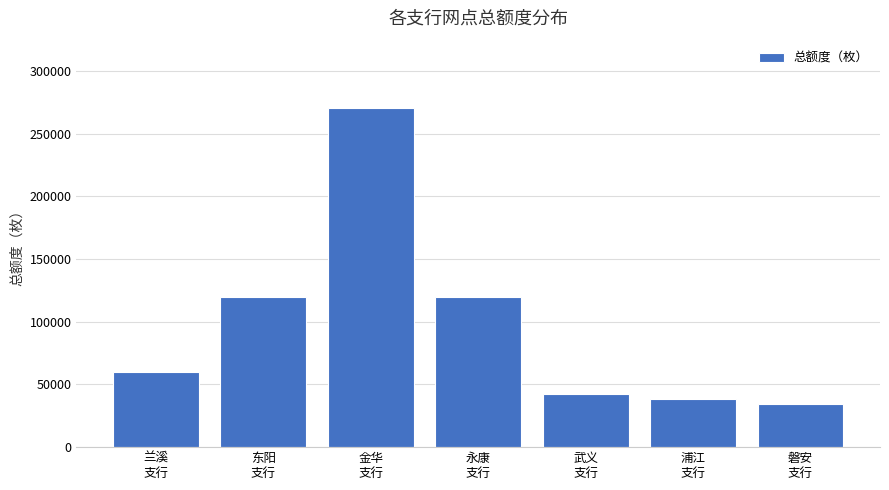

What is the change in value from 东阳
支行 to 武义
支行?

-78000